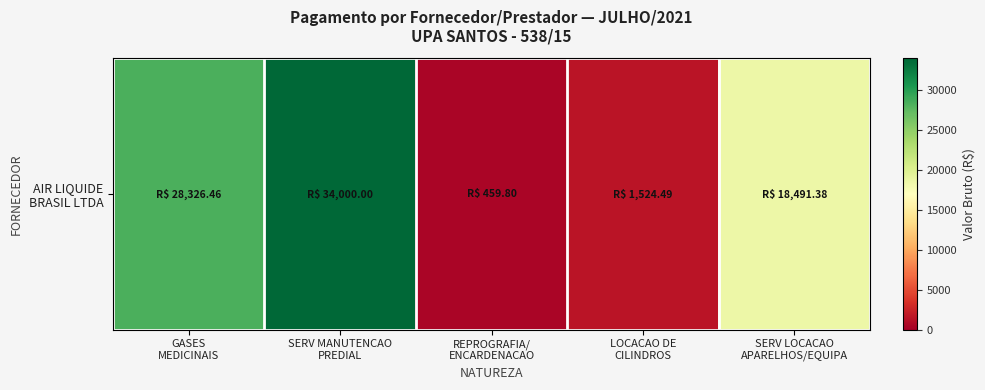

Which has a higher value, SERV LOCACAO
APARELHOS/EQUIPA or GASES
MEDICINAIS?

GASES
MEDICINAIS